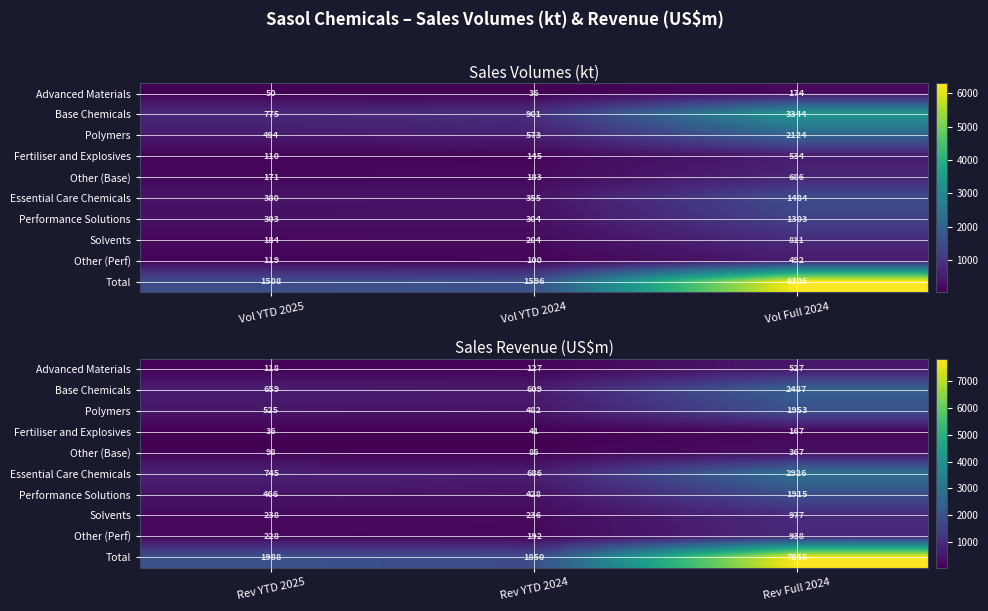

What is the greatest value displayed?

7855